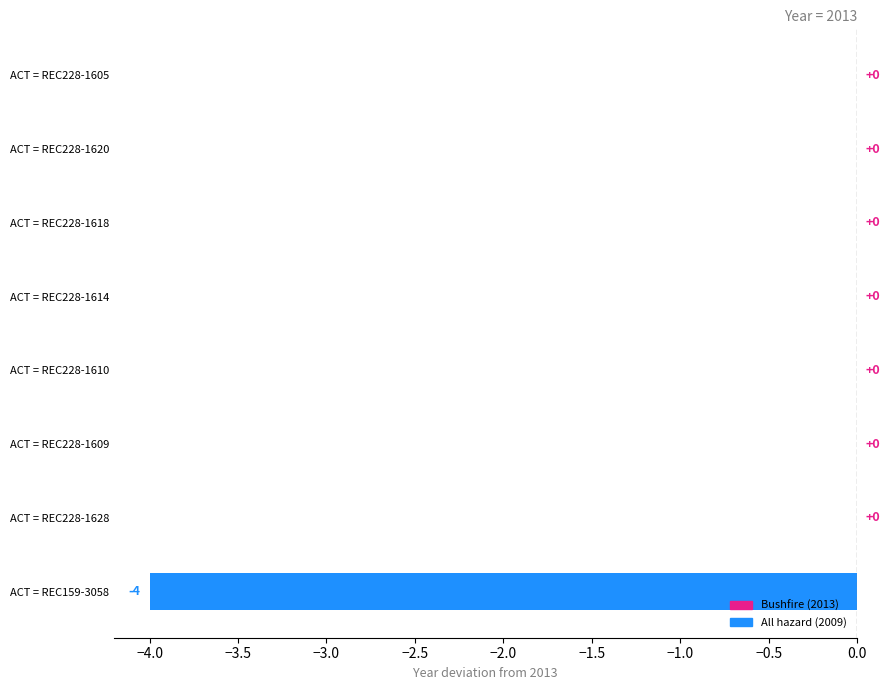

The value at ACT = REC228-1618 is -3. True or false?

False